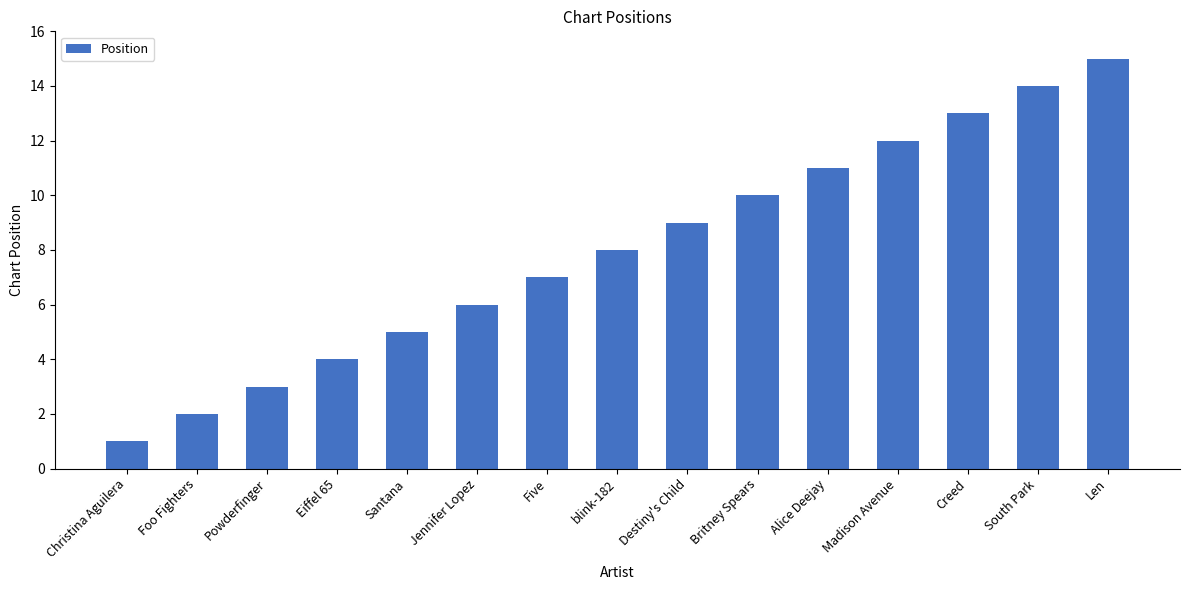

Rank the categories by value from highest to lowest.

Len, South Park, Creed, Madison Avenue, Alice Deejay, Britney Spears, Destiny's Child, blink-182, Five, Jennifer Lopez, Santana, Eiffel 65, Powderfinger, Foo Fighters, Christina Aguilera